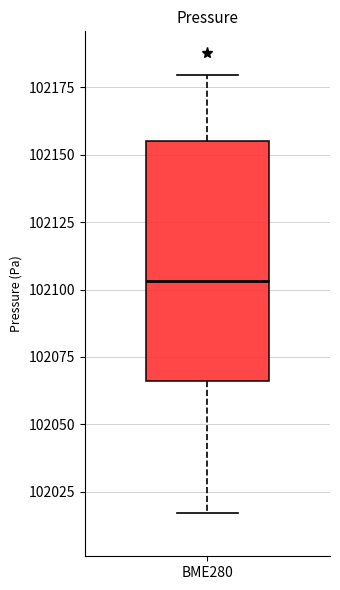

Where is the lower edge of the box for BME280 on the y-axis? The values are not printed on the chart, so give them approximately, as read against the axis.

102065